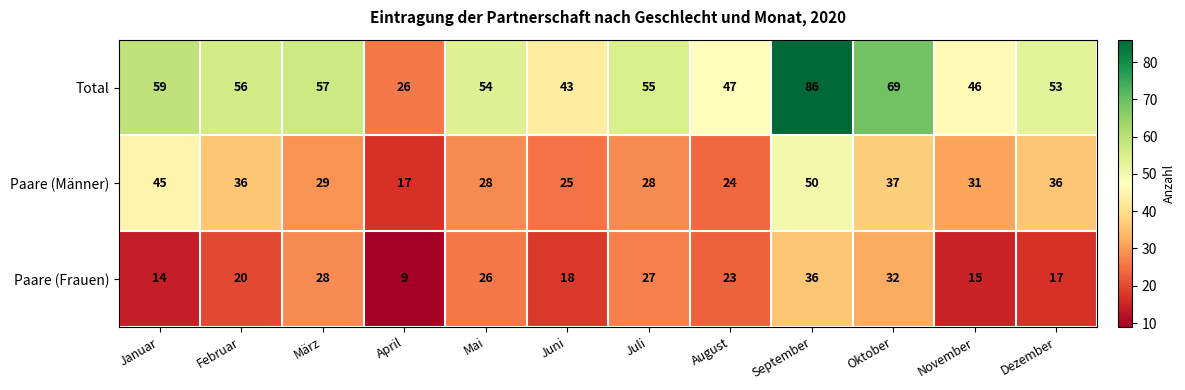

Rank the series by their average value, from lowest to highest.

Paare (Frauen), Paare (Männer), Total